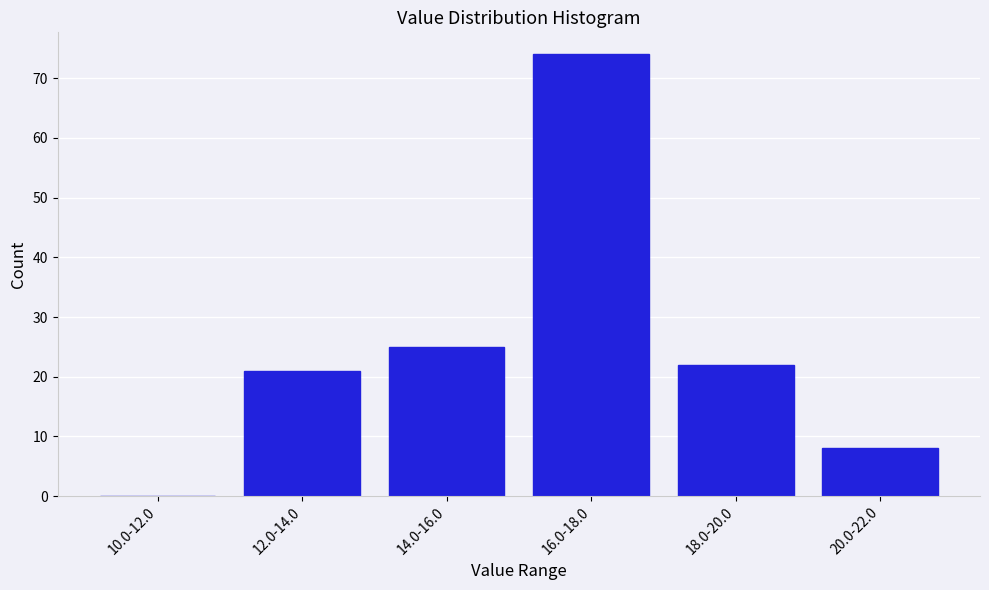

Reading left to right, what are all the values shown in this chart?

10.0-12.0=0	12.0-14.0=21	14.0-16.0=25	16.0-18.0=74	18.0-20.0=22	20.0-22.0=8